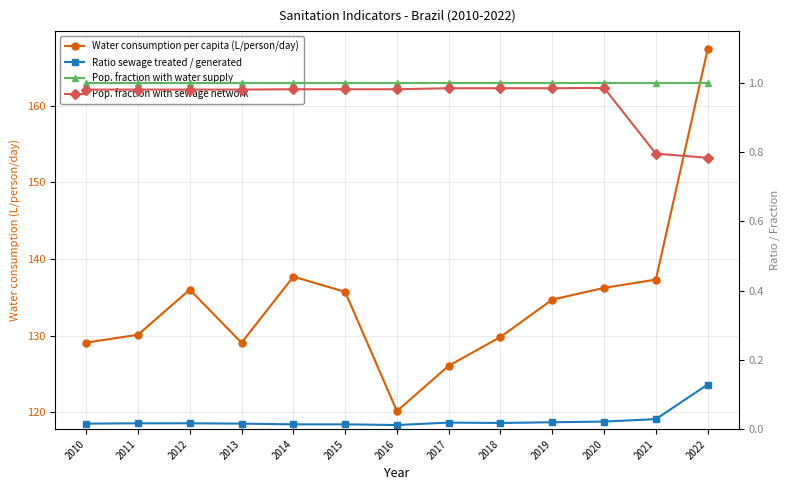

Count the number of data series in this chart.

4